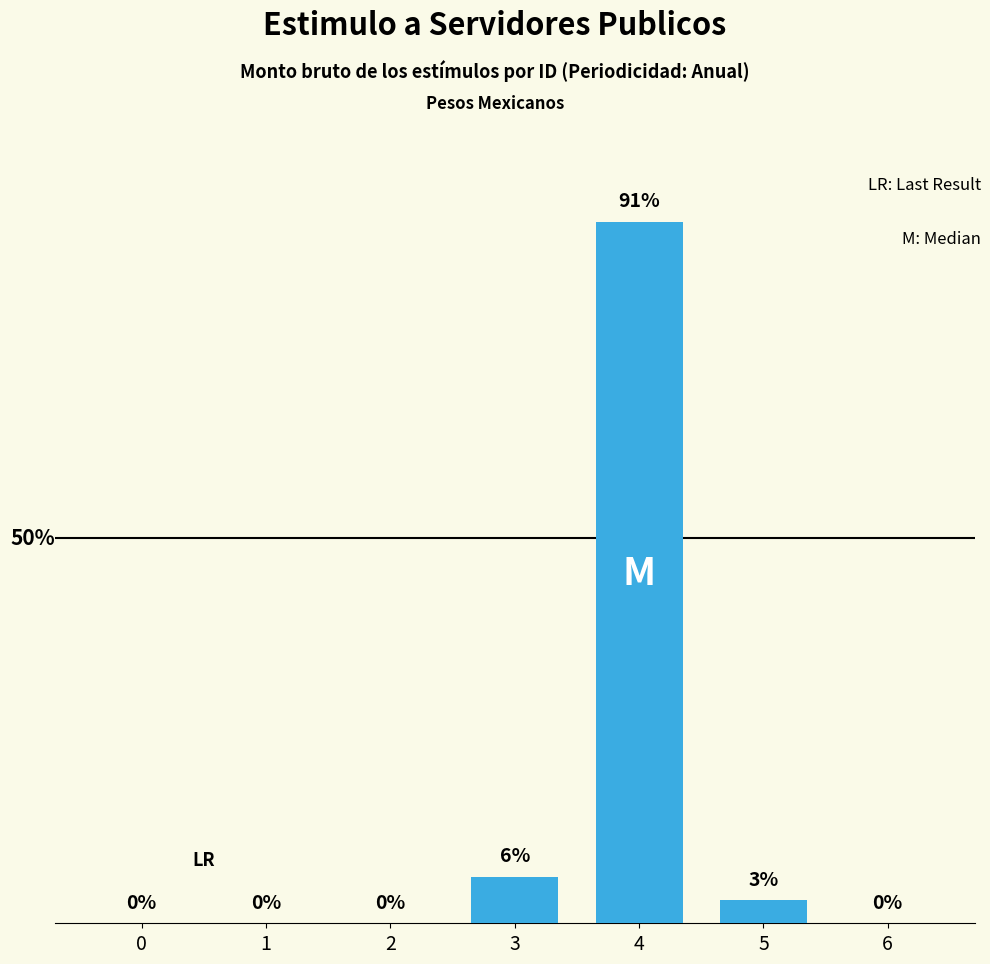

Are the bars horizontal?

No